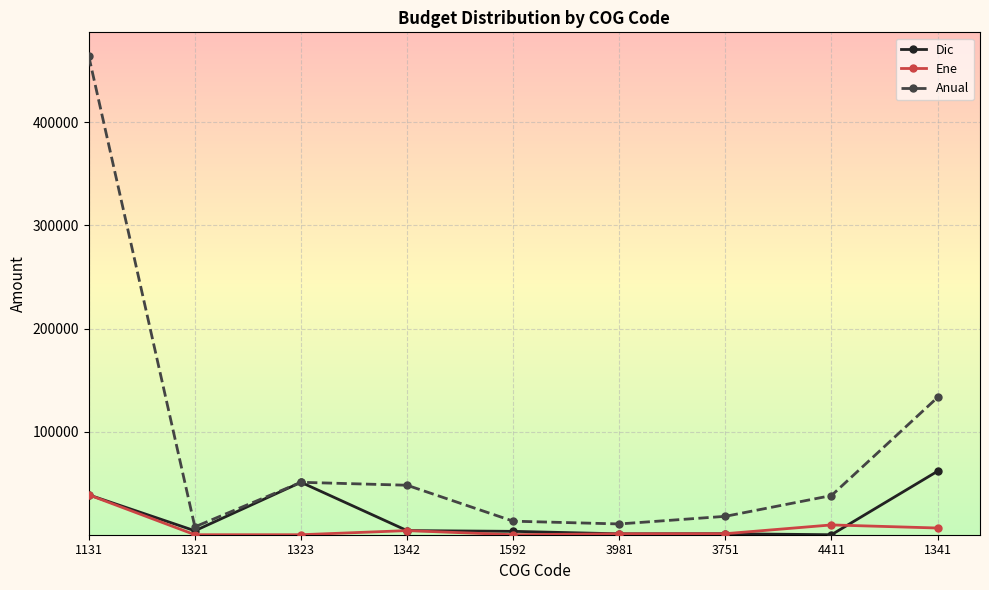

What is the difference between the highest and lowest values at 3981?

9580.0